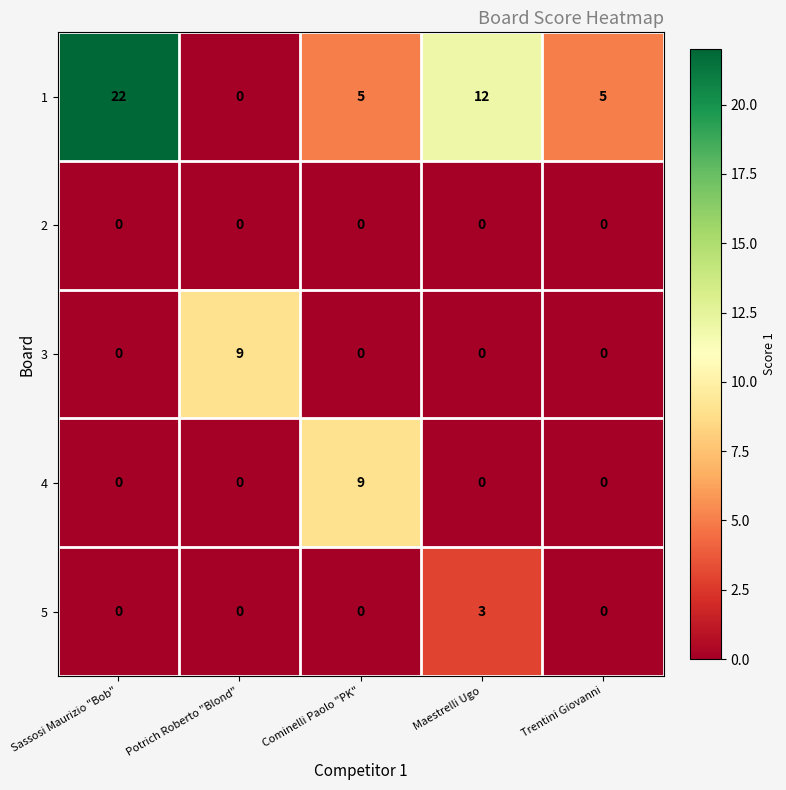

What is the difference between the highest and lowest values at Trentini Giovanni?

5